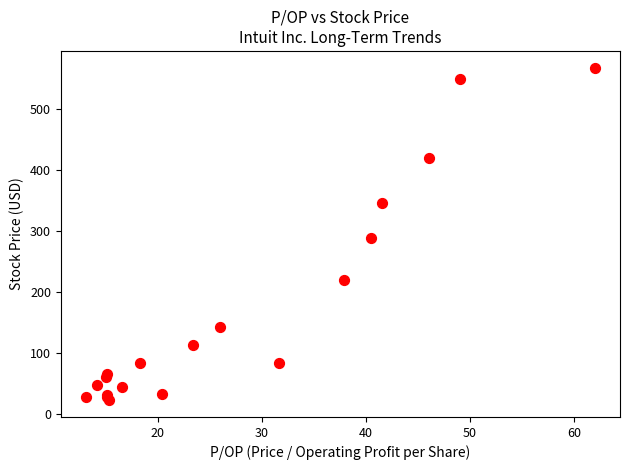

What Y value in the scatter plot is closest to 295?

288.4